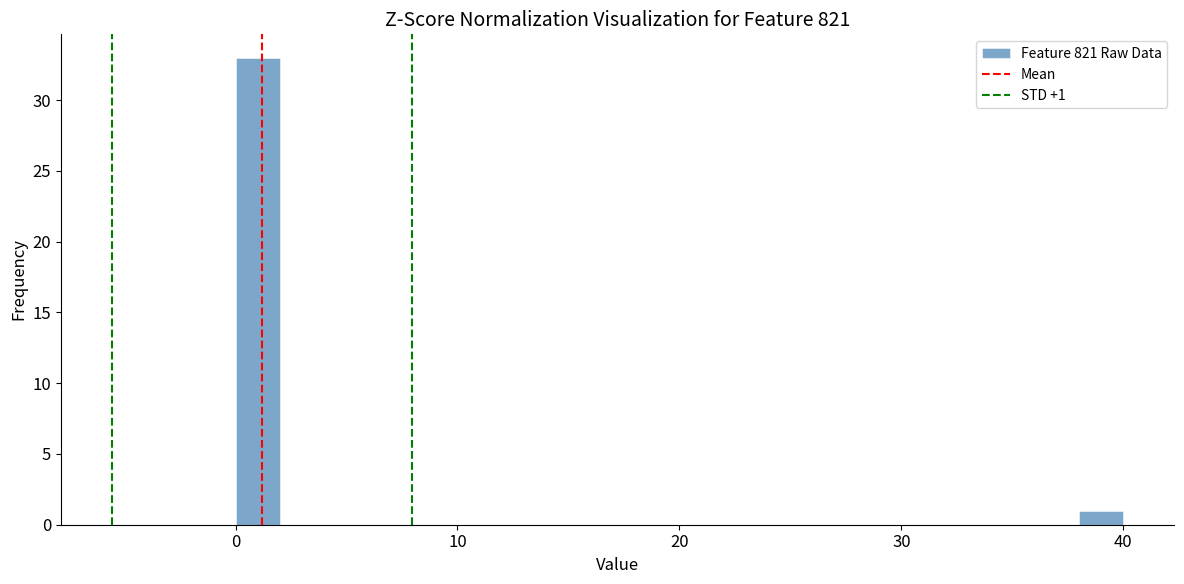

Read against the x-axis, roughly where is the centre of the tallest bar?

1